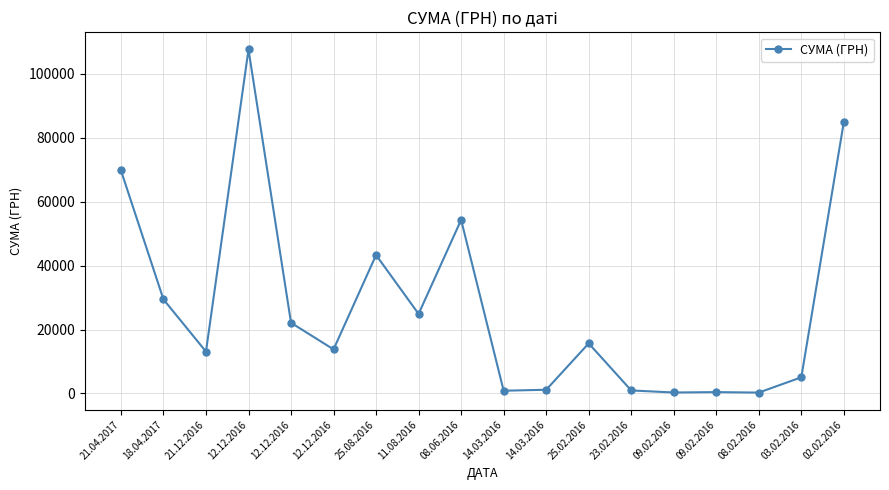

Does the chart have visible grid lines?

Yes